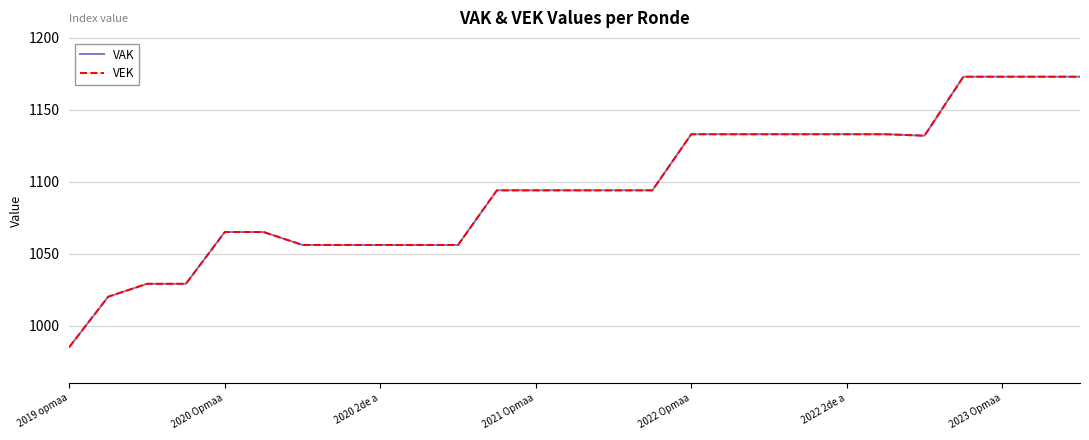

At which label does VEK reach its minimum?

2019 opmaa